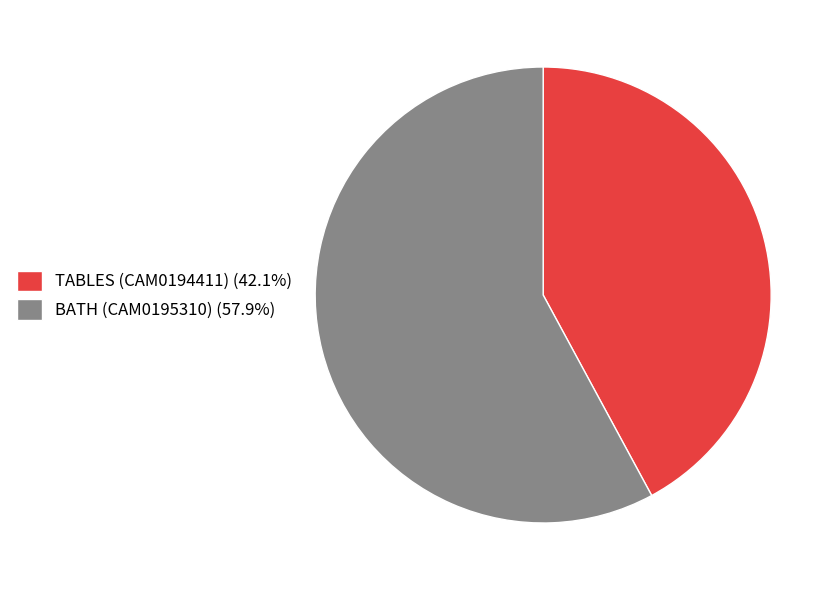

Is it true that BATH (CAM0195310) is 46% of the pie?

False